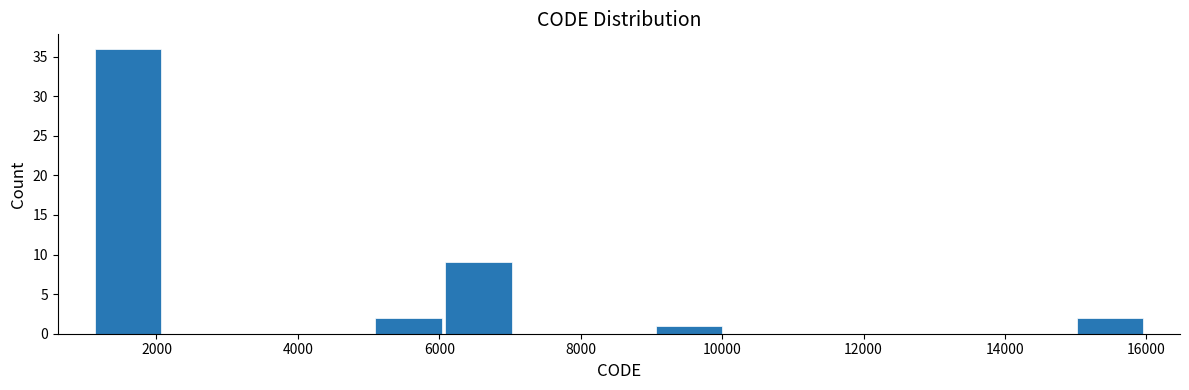

What is the height of the bar covering 9000 to 10000 on the x-axis? Neither the bar edges nor the heights are printed on the chart, so give them approximately, as read against the axes.

1